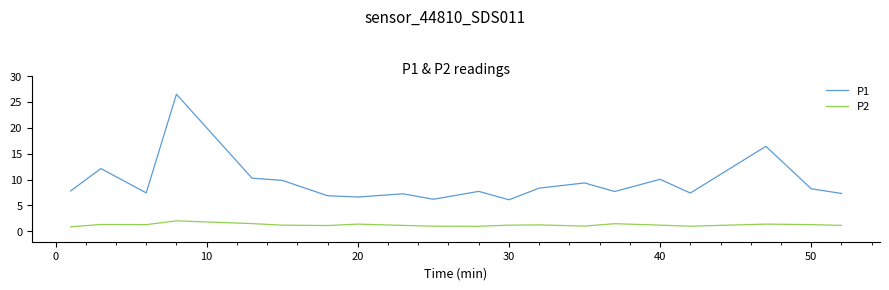

What is the difference between the maximum and minimum values in the P1 series?

20.4